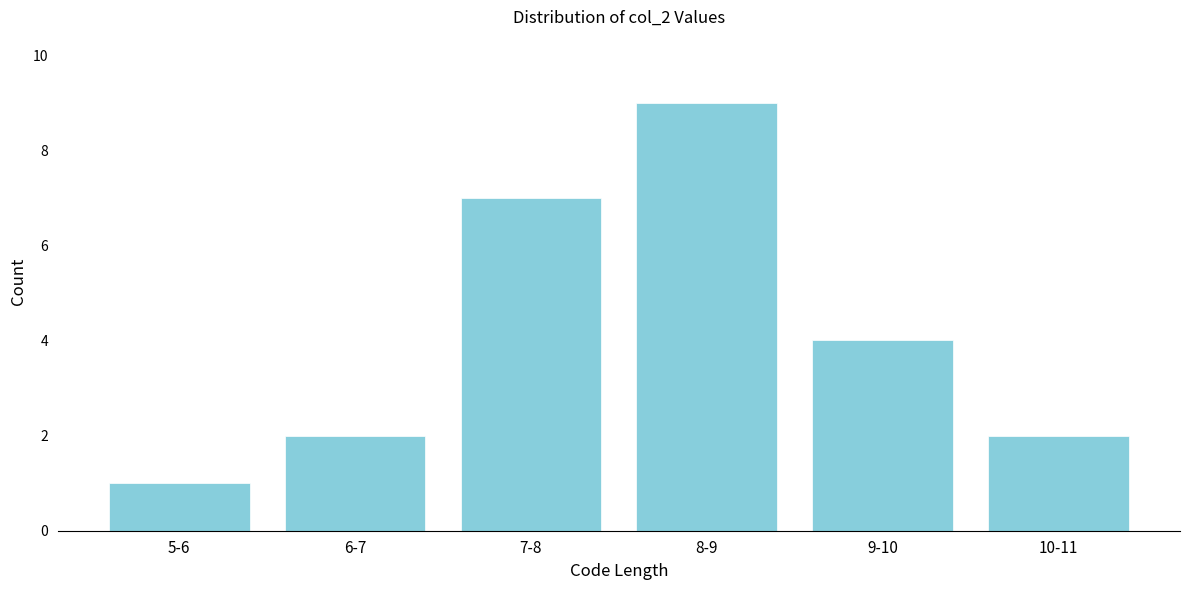

Reading left to right, what are all the values shown in this chart?

5-6=1	6-7=2	7-8=7	8-9=9	9-10=4	10-11=2